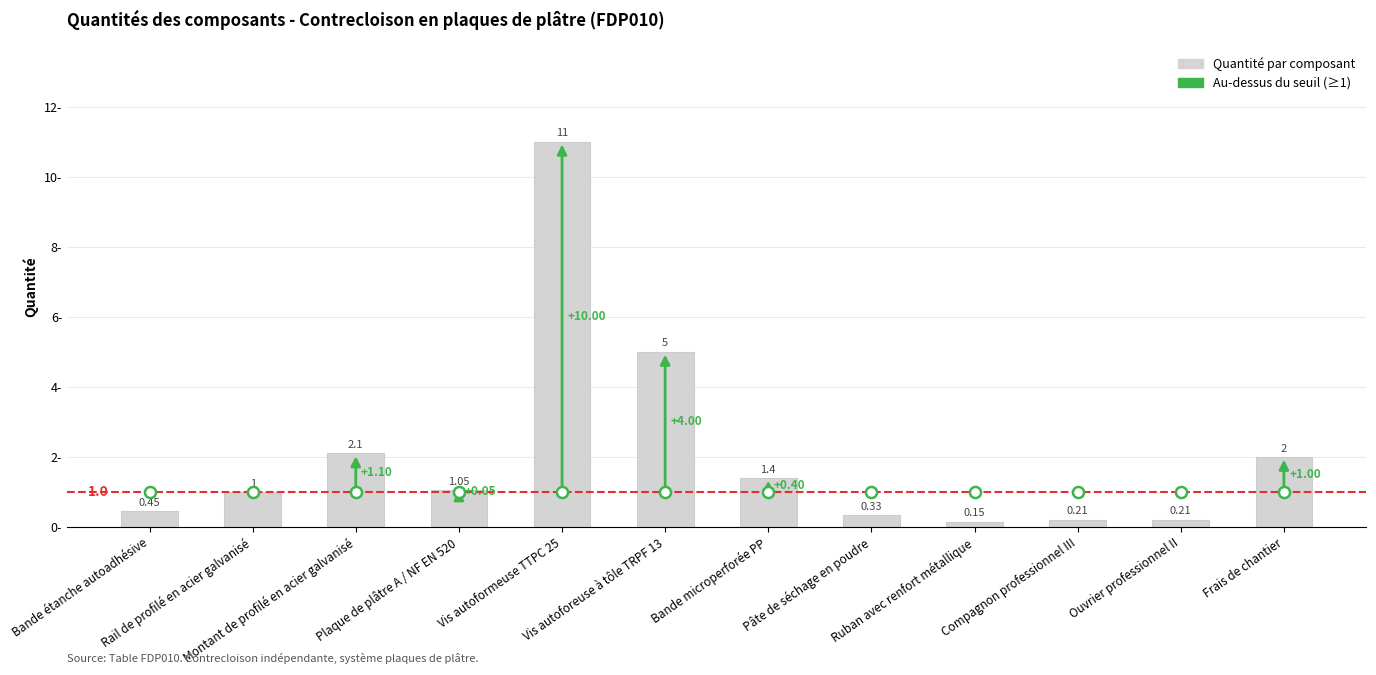

What is the sum of all values?

24.9